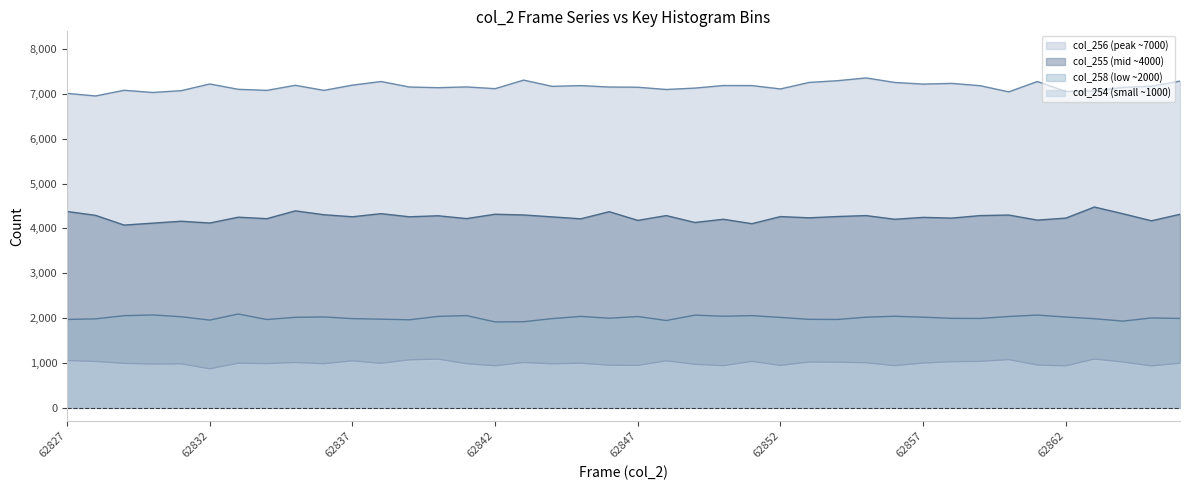

True or false: col_254 (small ~1000) has a value of 1363 at 62856.

False